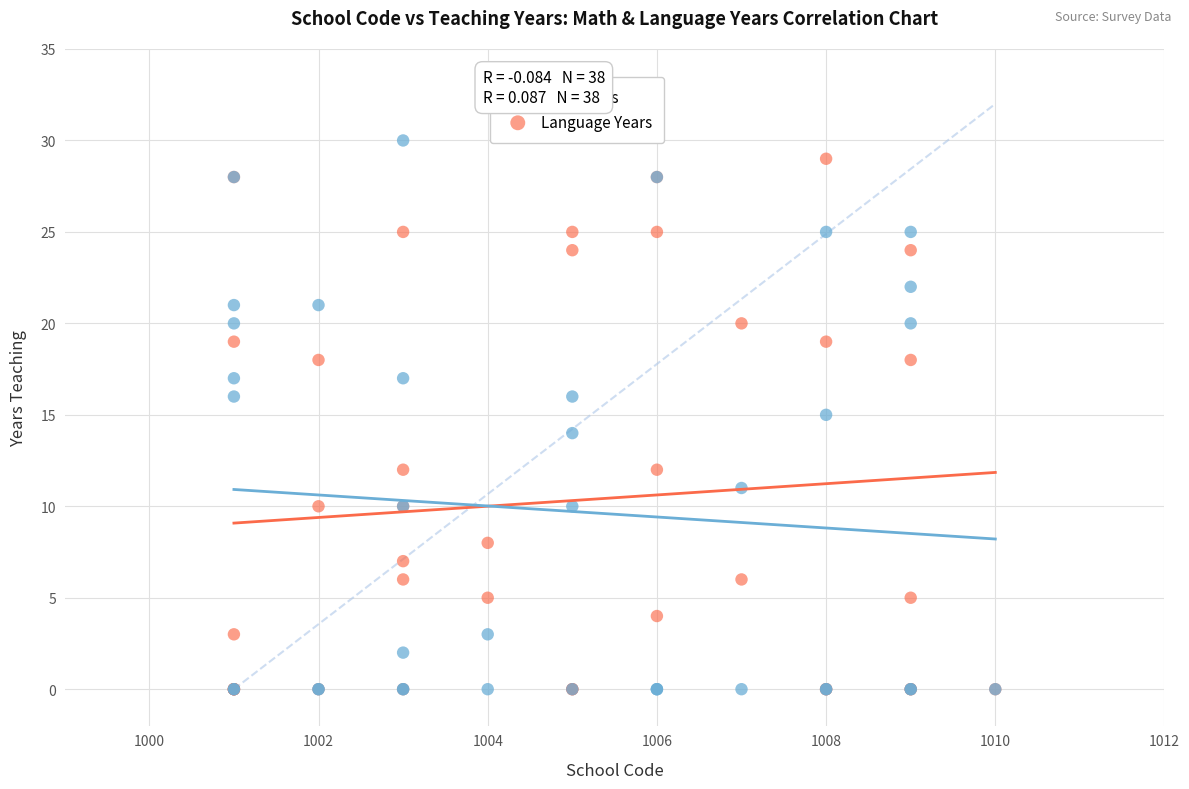

What are all the series names shown in the legend?

Math Years, Language Years